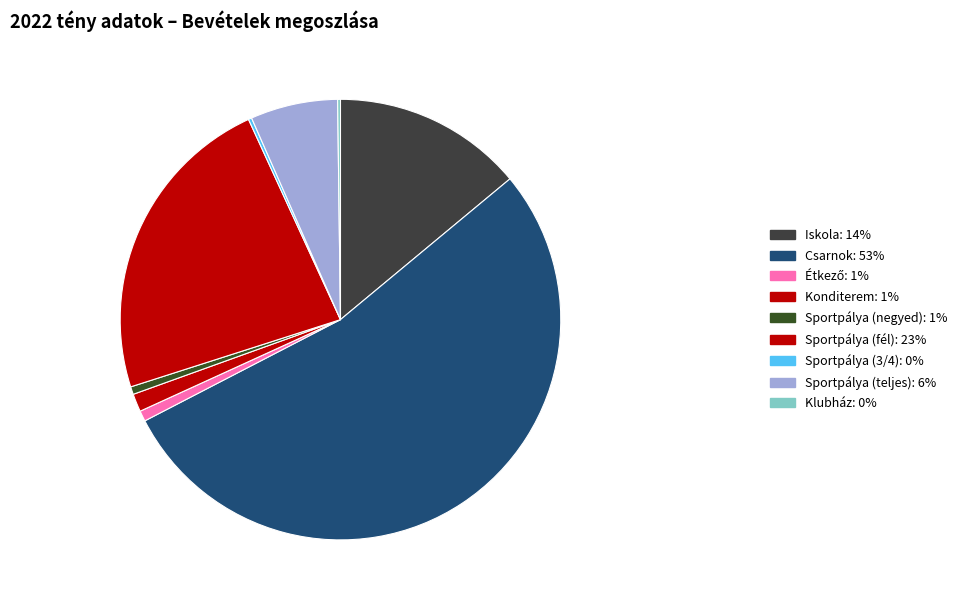

To the nearest percent, what is the difference between the largest and smallest slice percentages?

53%